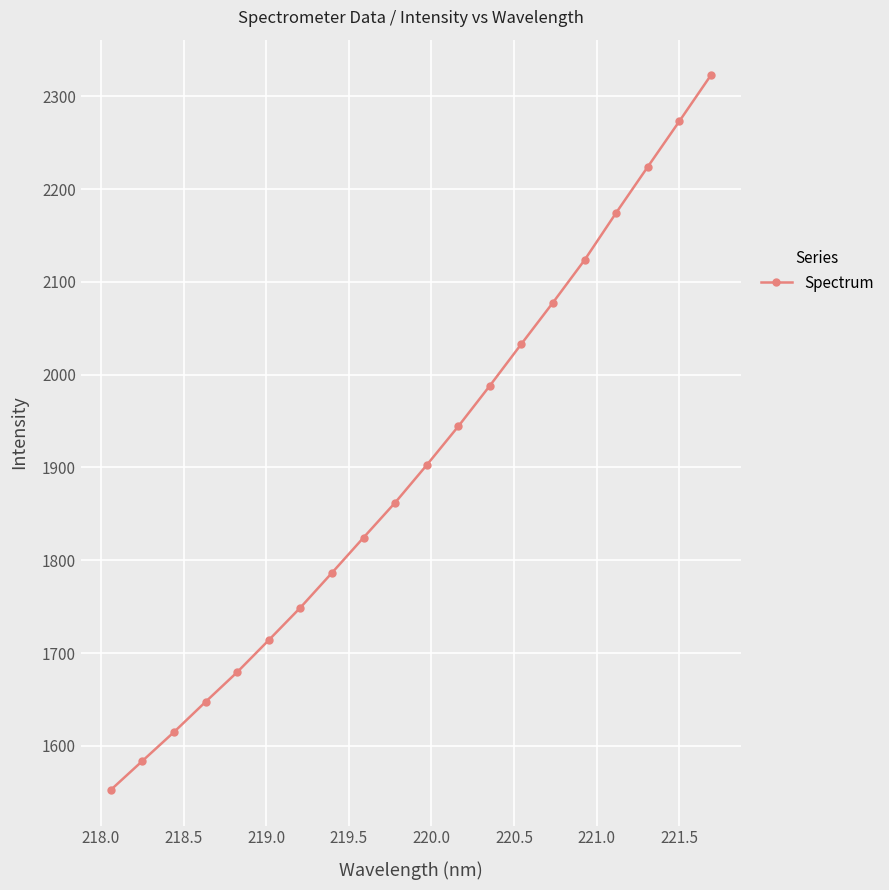

What is the greatest value displayed?

2322.4